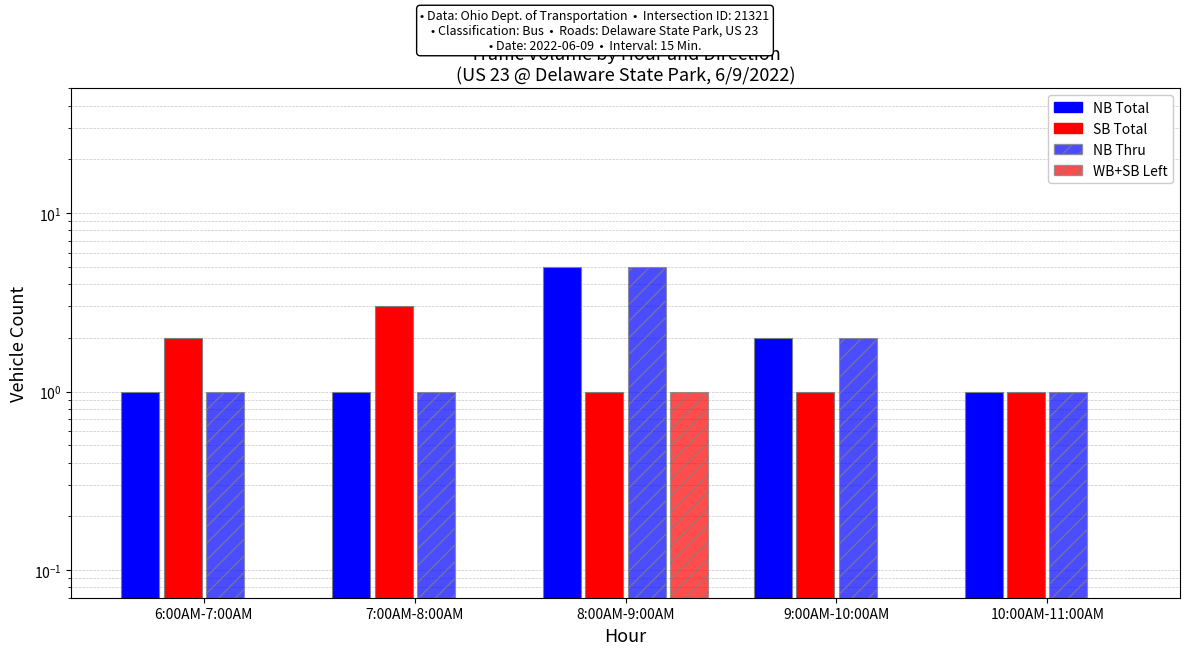

Which series changed the most between 7:00AM-8:00AM and 8:00AM-9:00AM?

NB Total